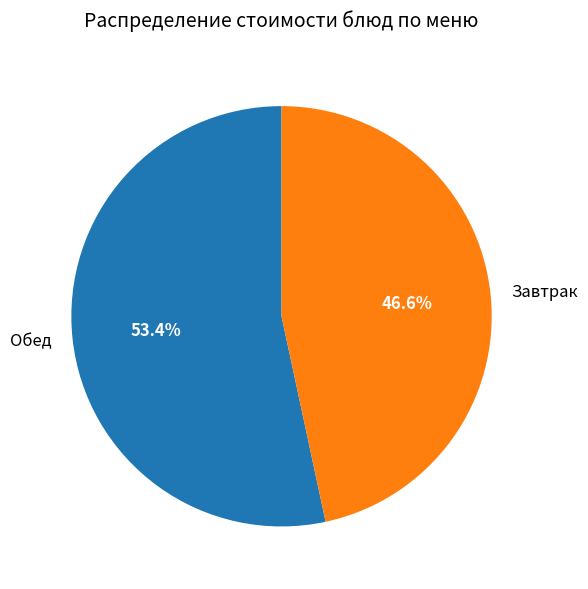

Which category has the biggest portion of the pie?

Обед